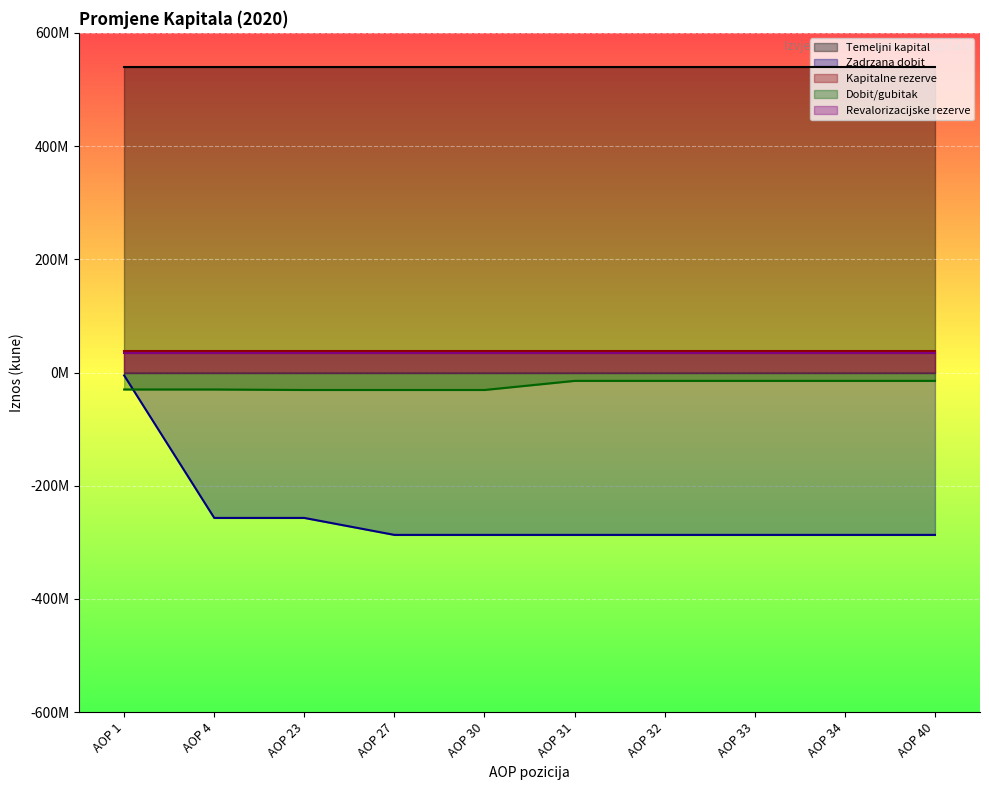

Which has a higher value, AOP 4 or AOP 23?

AOP 4